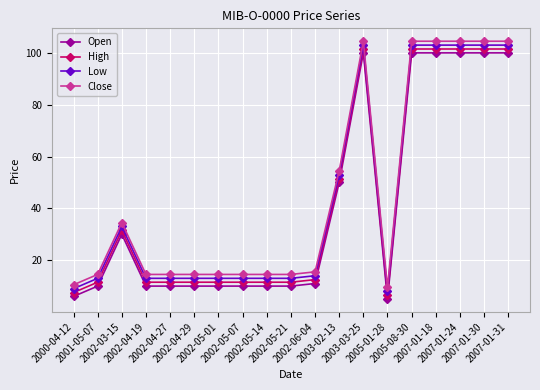

At 2007-01-24, list the series in order from largest to smallest.

Close, Low, High, Open